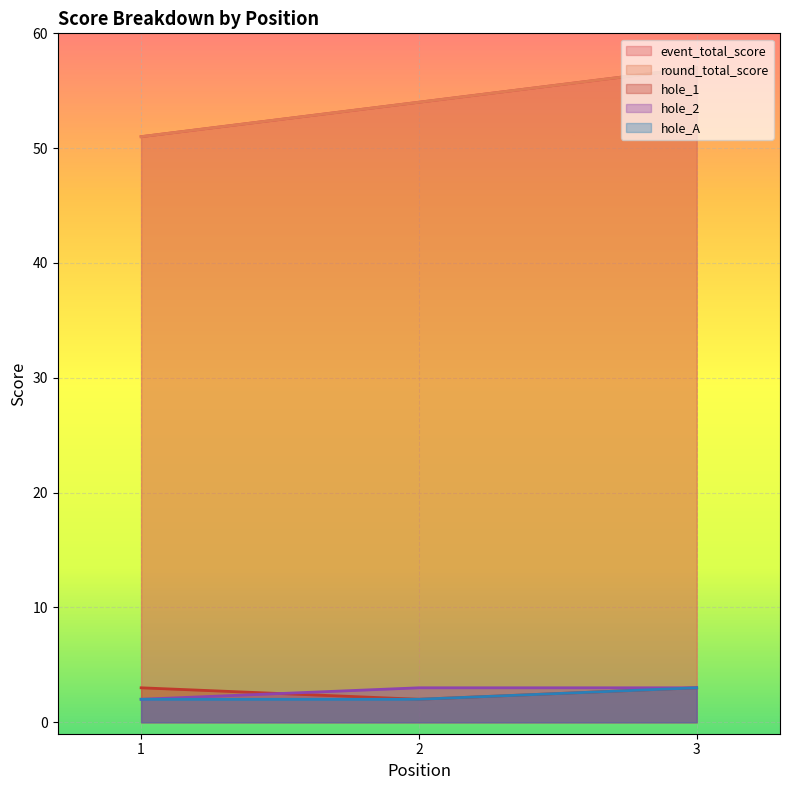

At 3, list the series in order from smallest to largest.

hole_1, hole_2, hole_A, event_total_score, round_total_score